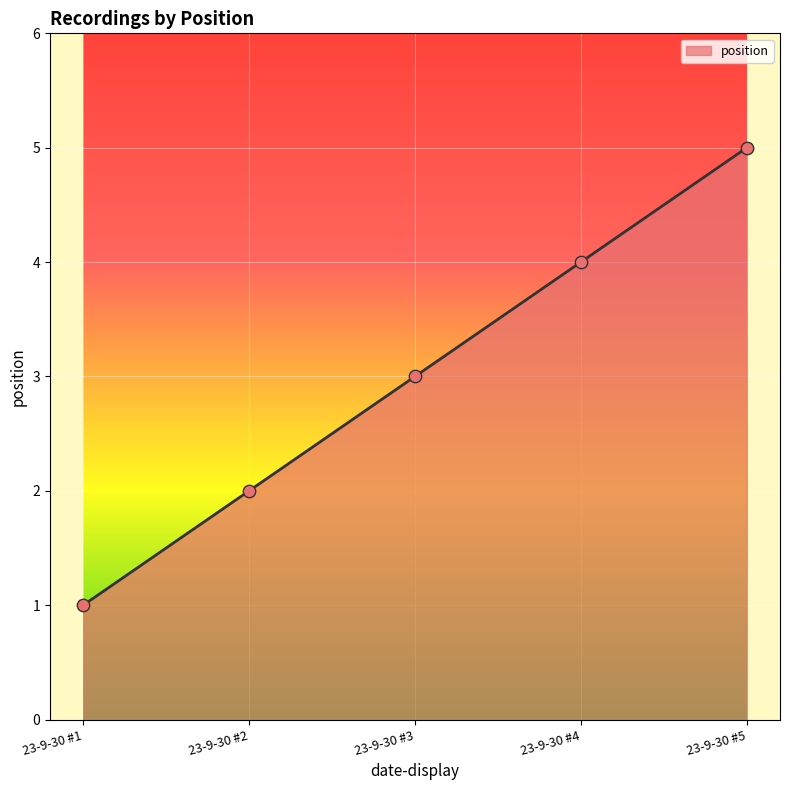

Which has a higher value, 23-9-30 #1 or 23-9-30 #5?

23-9-30 #5